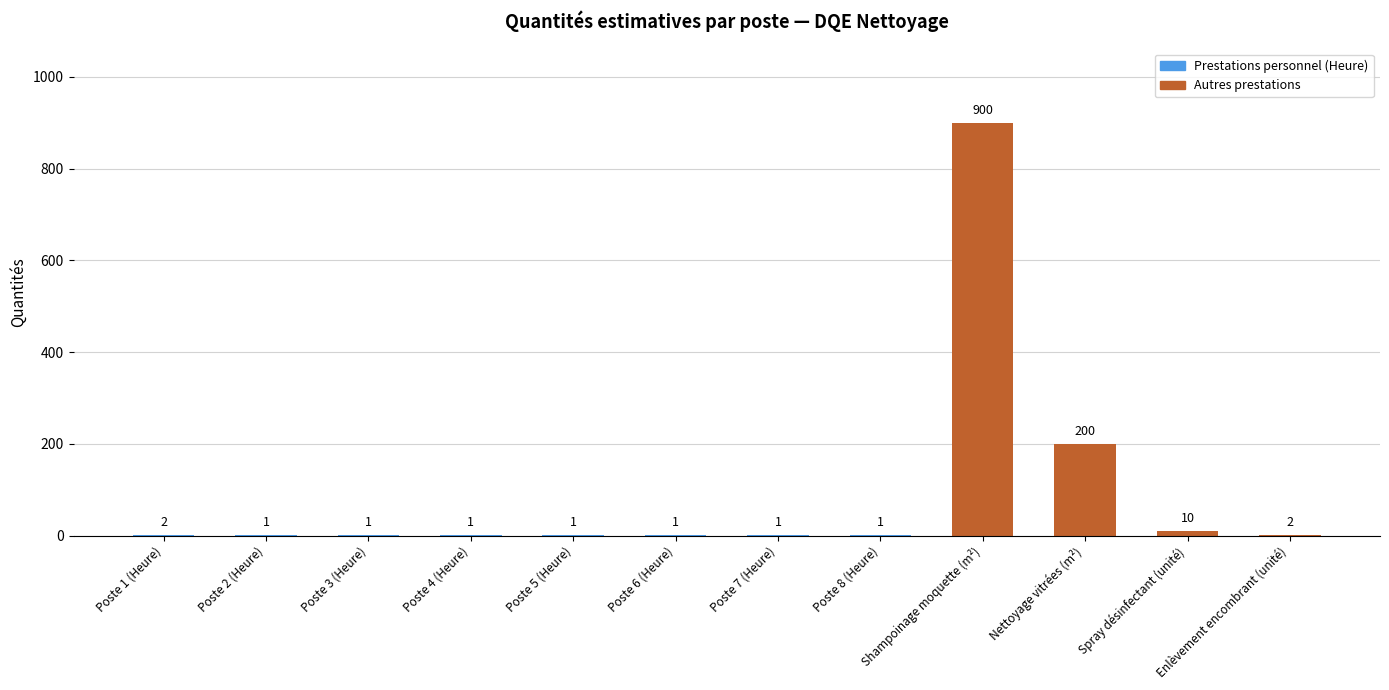

What value does the Quantités series have at Shampoinage moquette (m²)?

900